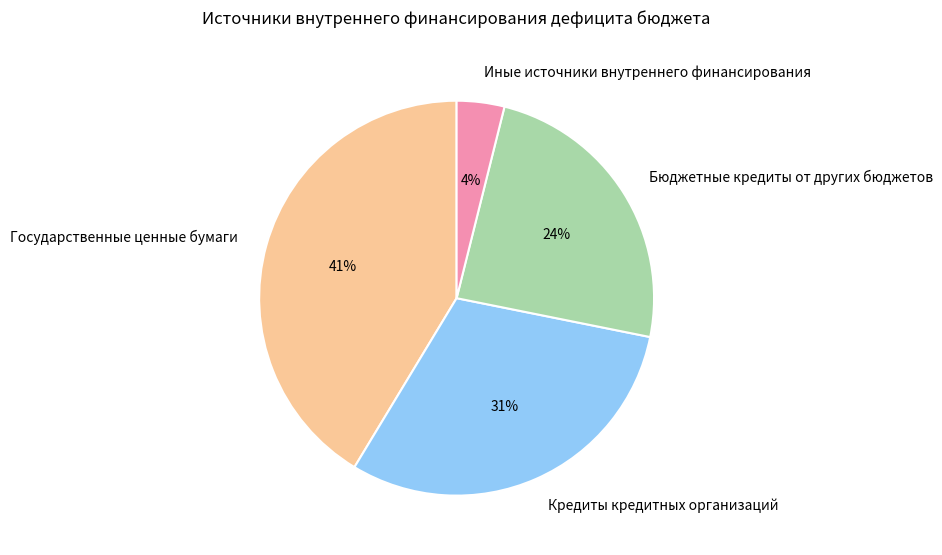

To the nearest percent, what is the combined percentage of Кредиты кредитных организаций and Государственные ценные бумаги?

72%